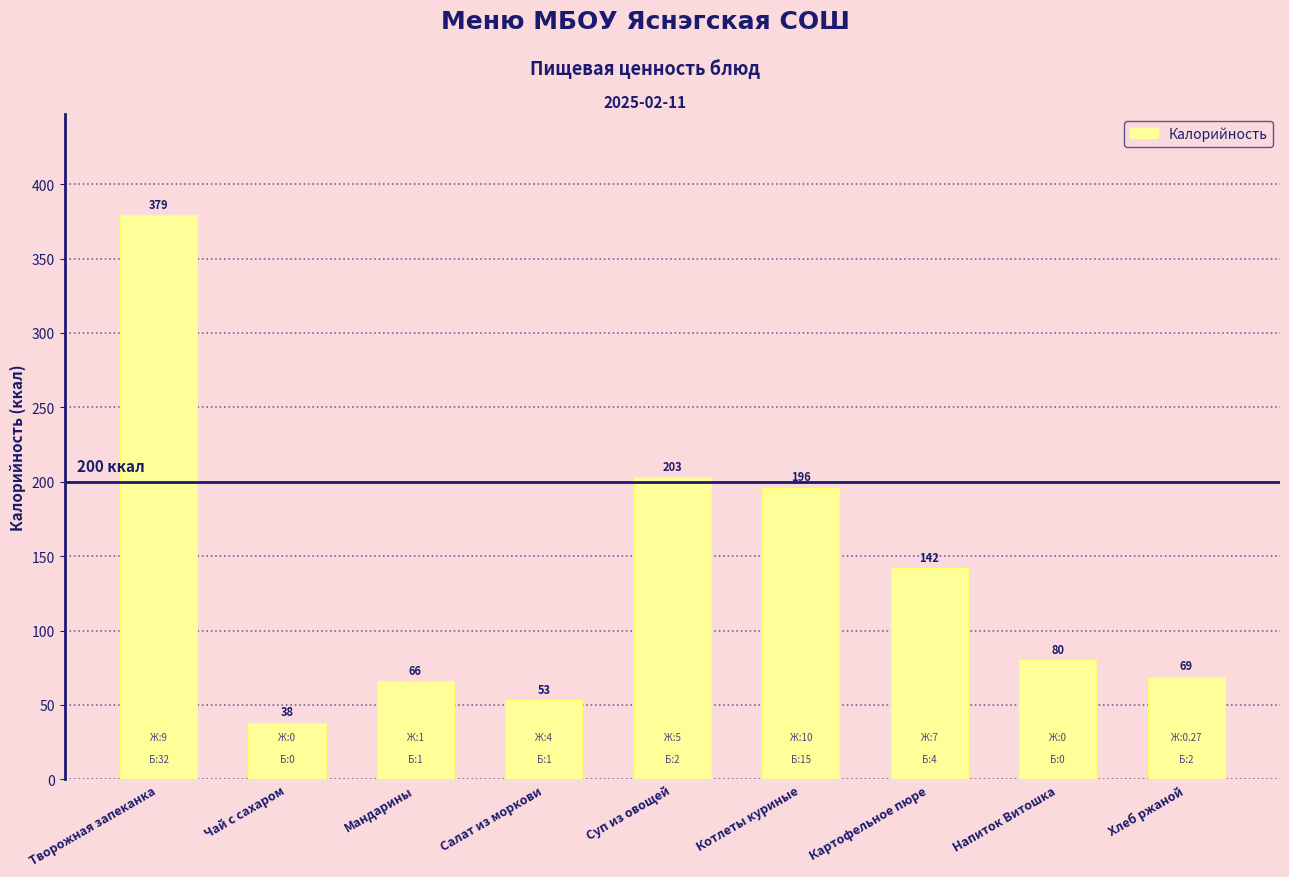

Which has a higher value, Напиток Витошка or Котлеты куриные?

Котлеты куриные